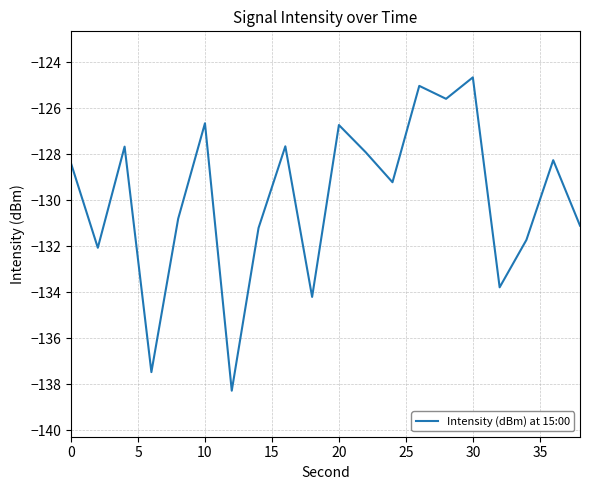

Does the chart have visible grid lines?

Yes